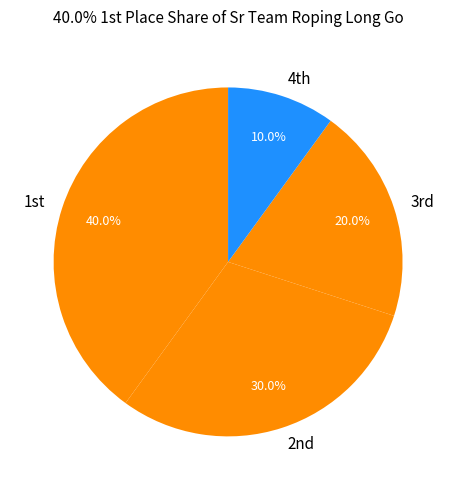

Rank the categories by value from highest to lowest.

1st, 2nd, 3rd, 4th